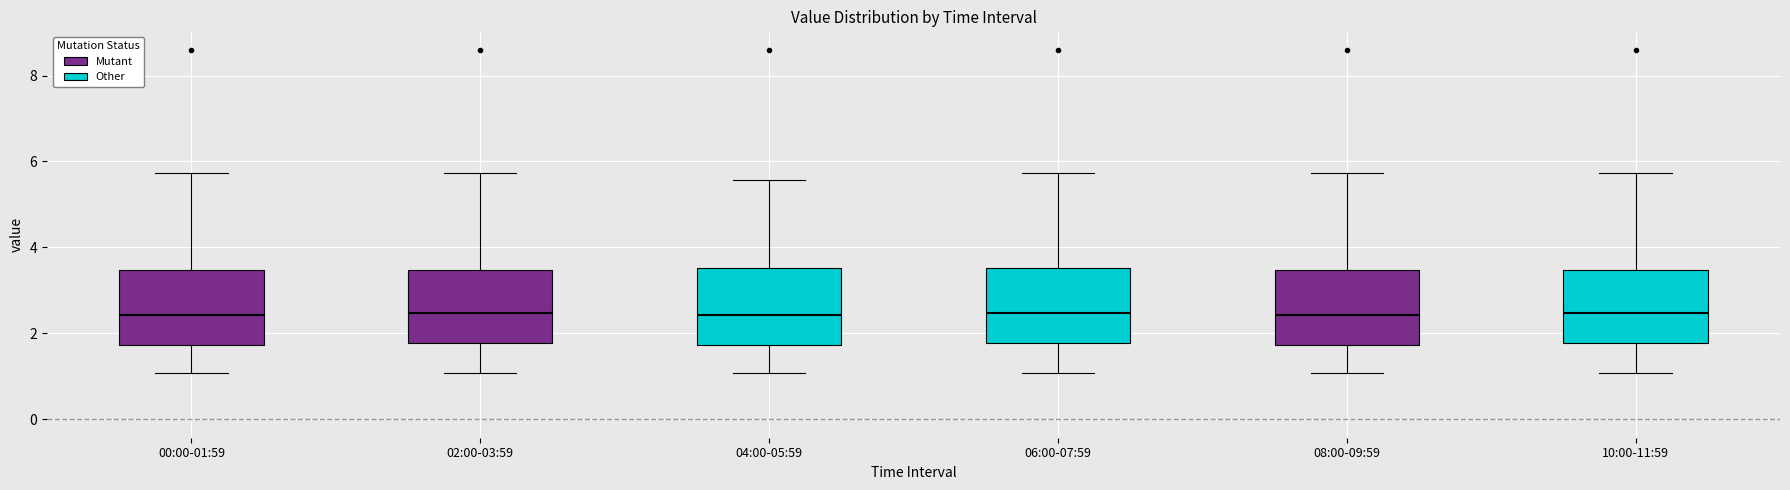

Reading left to right, read every box against the y-axis: the position of its median line, the range the box covers, and the ends of its whiskers. The values are not printed on the chart, so give them approximately, as read against the axis.

00:00-01:59: median 2.4, box 1.8 to 3.4, whiskers 1.0 to 5.8
02:00-03:59: median 2.4, box 1.8 to 3.4, whiskers 1.0 to 5.8
04:00-05:59: median 2.4, box 1.8 to 3.6, whiskers 1.0 to 5.6
06:00-07:59: median 2.4, box 1.8 to 3.6, whiskers 1.0 to 5.8
08:00-09:59: median 2.4, box 1.8 to 3.4, whiskers 1.0 to 5.8
10:00-11:59: median 2.4, box 1.8 to 3.4, whiskers 1.0 to 5.8